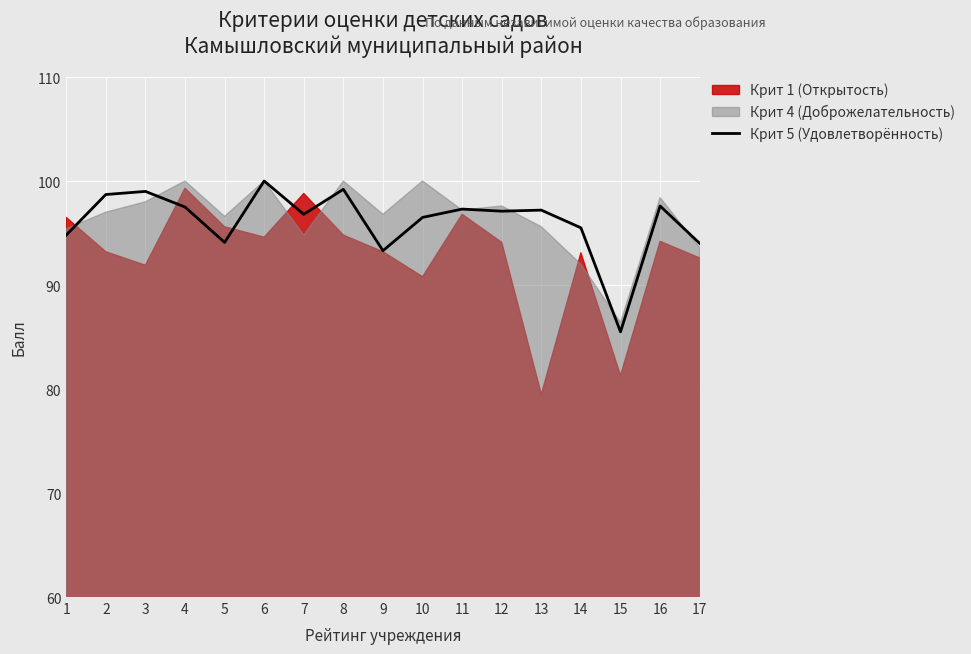

Is it true that Крит 5 (Удовлетворённость) equals 97.1 at 12?

True